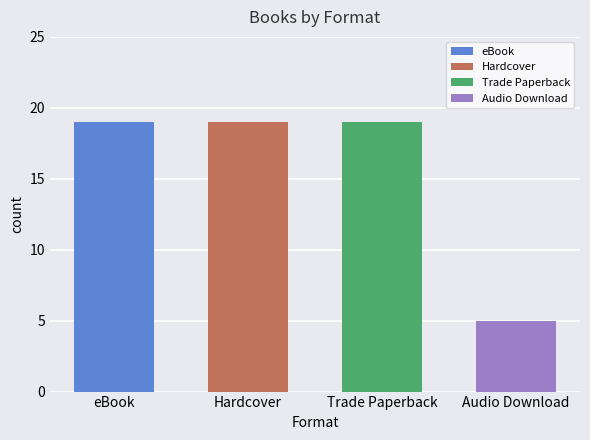

Are the bars horizontal?

No